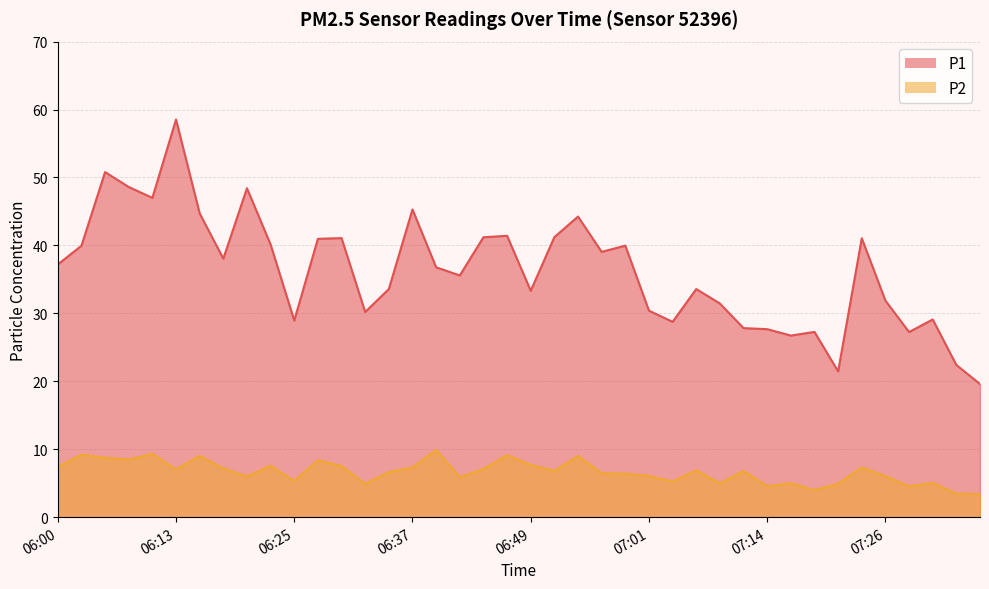

At which label is P1 closest to 39?

06:56